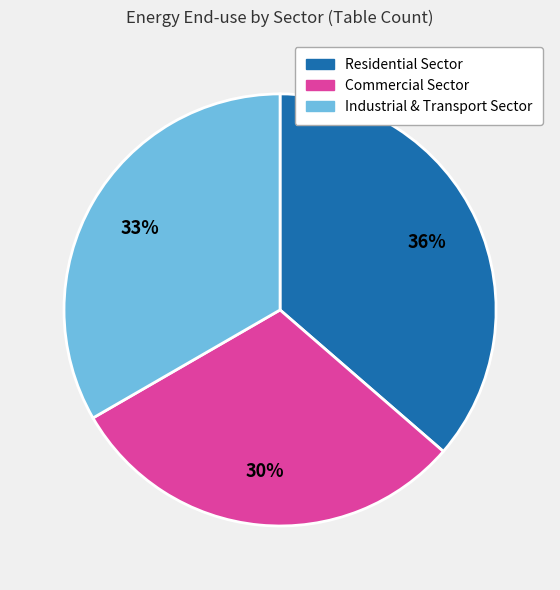

To the nearest percent, what is the difference between the Industrial & Transport Sector and Residential Sector slice percentages?

3%